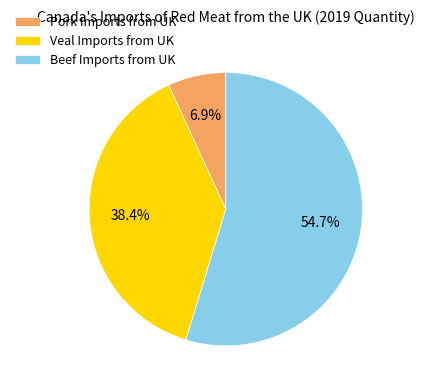

Rank the categories by value from highest to lowest.

Beef Imports from UK, Veal Imports from UK, Pork Imports from UK